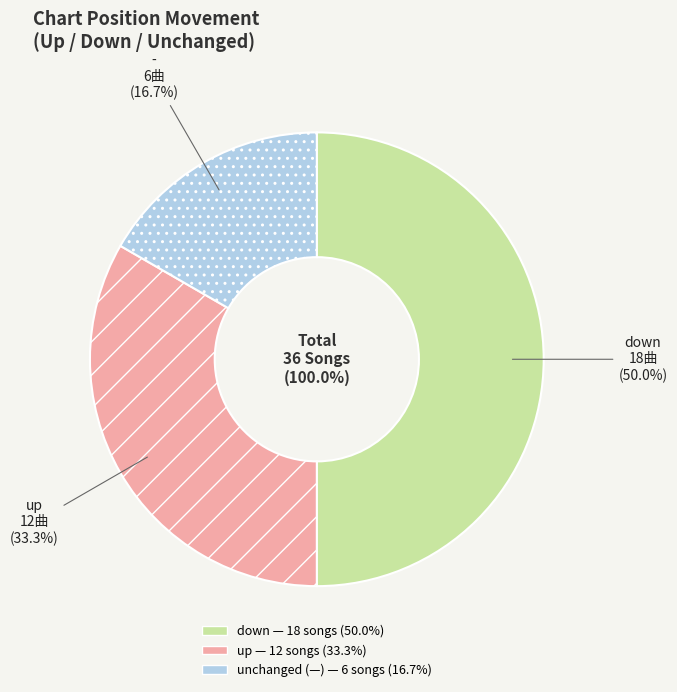

Count the number of slices in the pie.

3